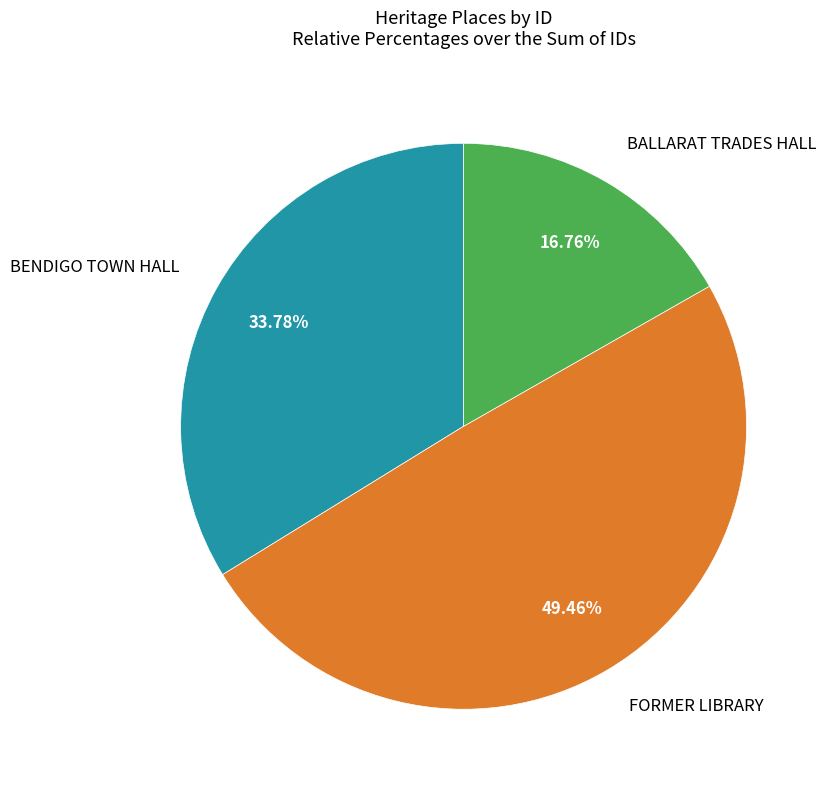

True or false: FORMER LIBRARY accounts for 63% of the total.

False